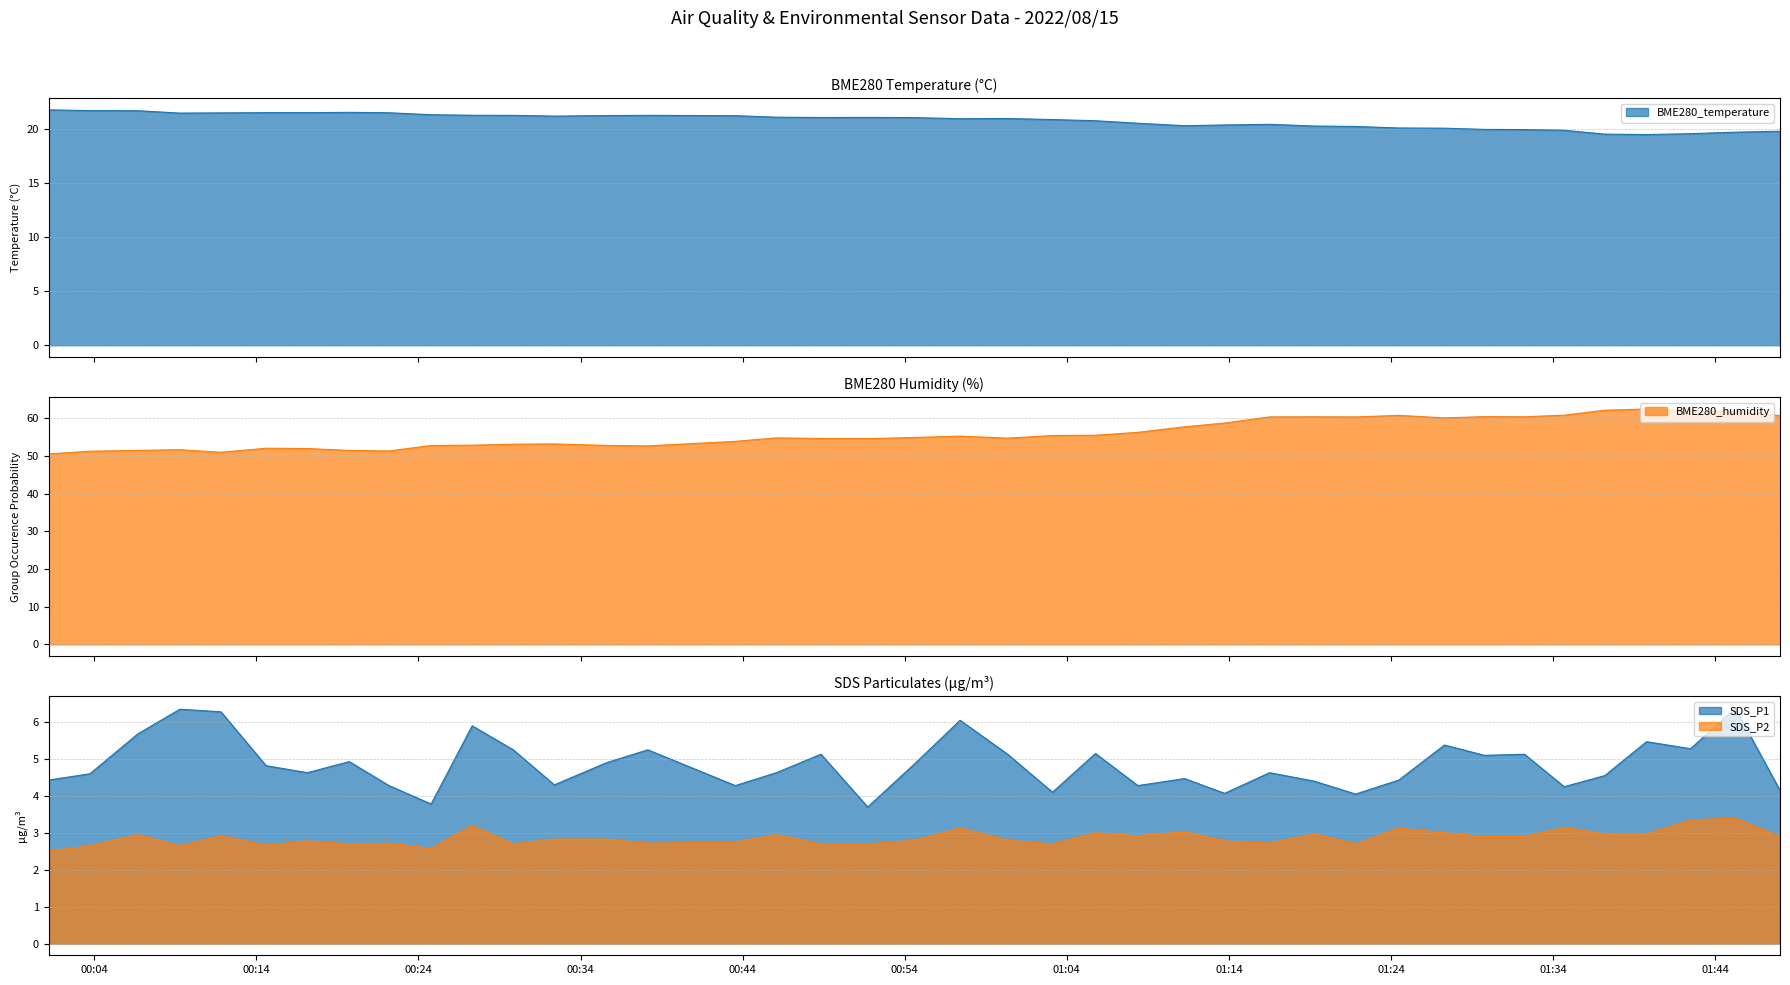

At which category does the chart reach its peak across all series?

2022/08/15 01:39:46